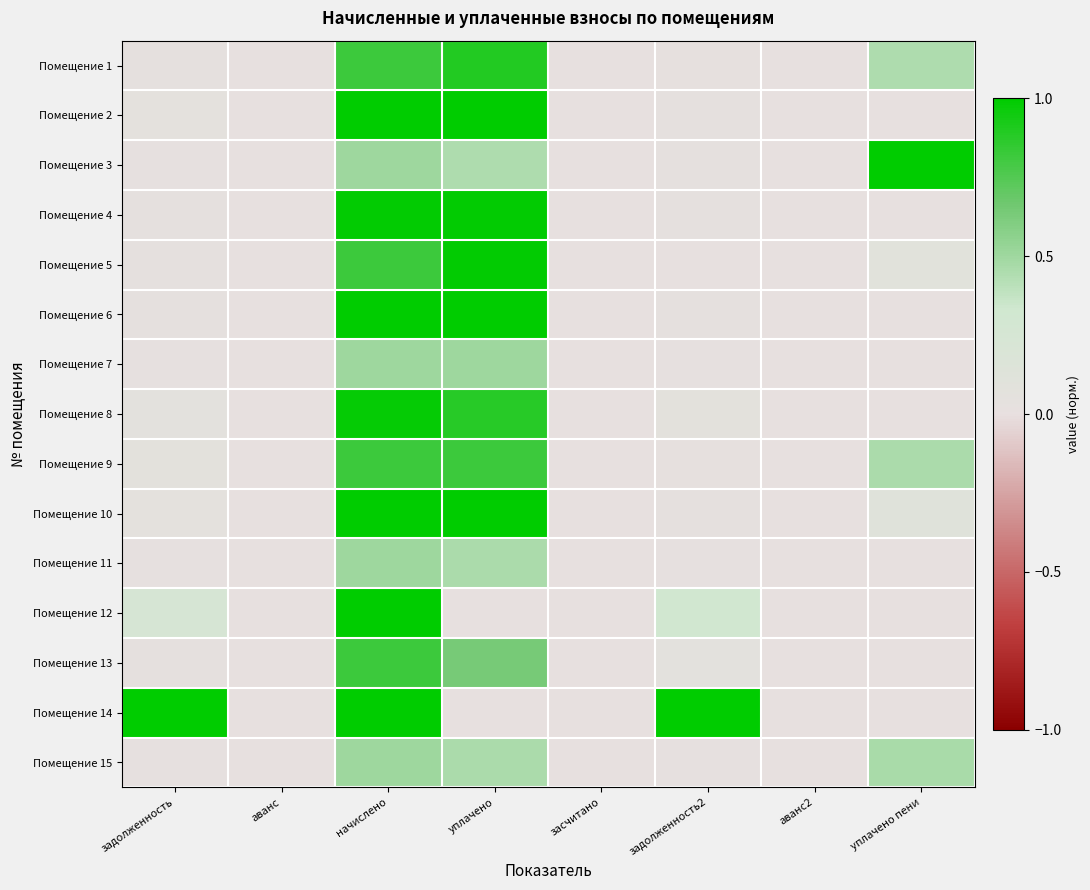

Which label corresponds to the largest value in the chart?

начислено